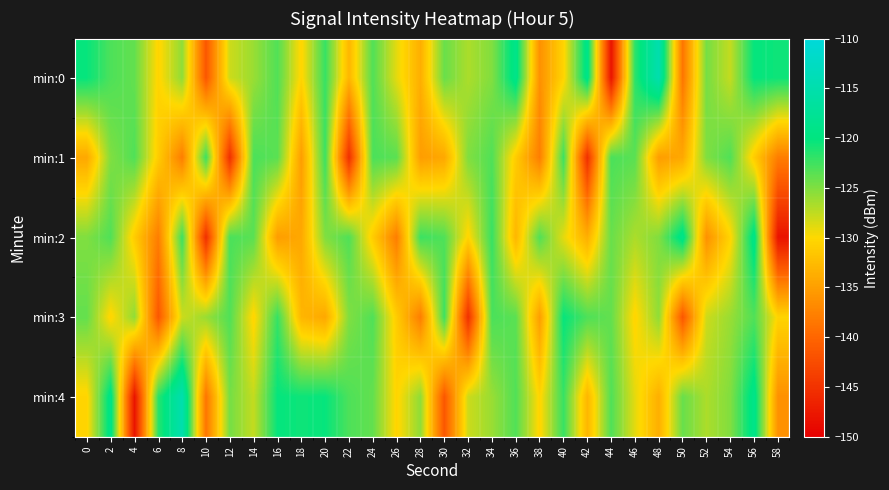

What is the spread (max minus min) of values at 18?

14.6